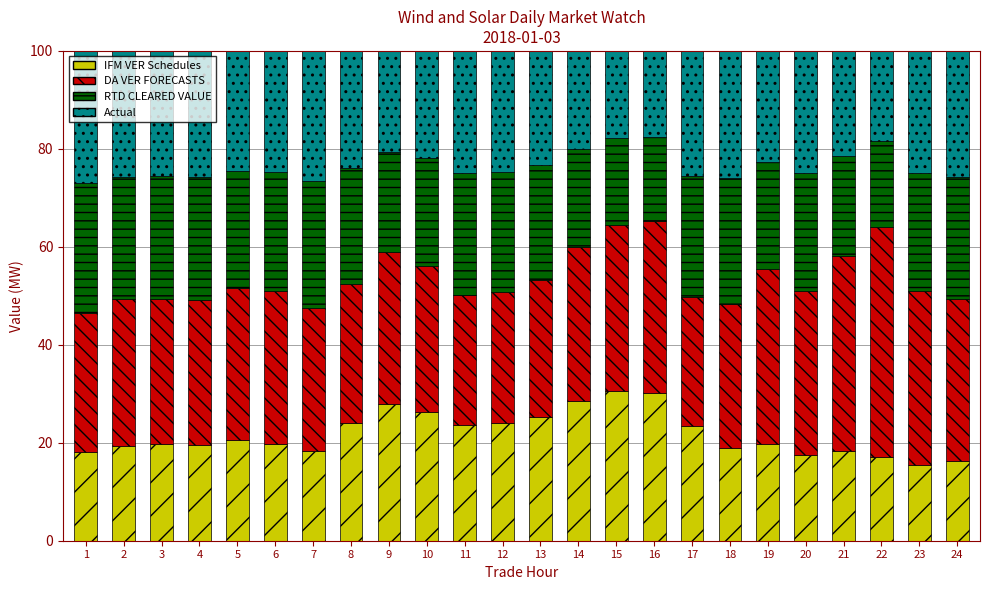

What is the total value across all series at 4?

100.0